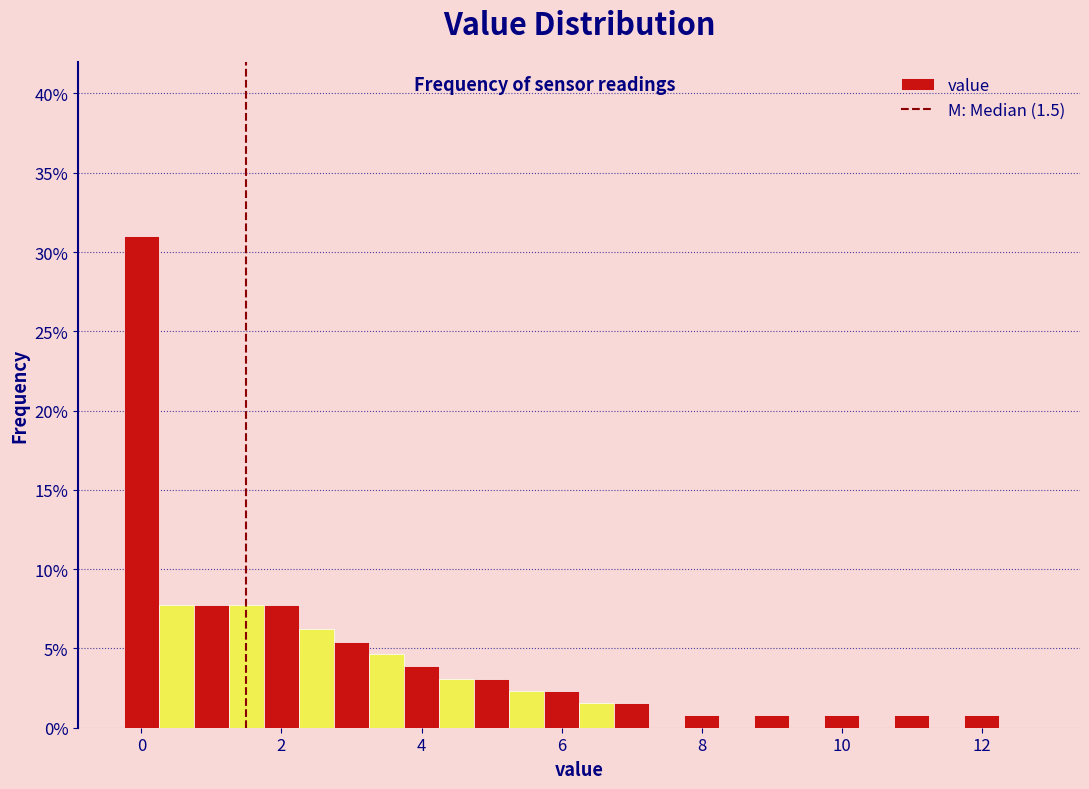

Around what value on the x-axis is the tallest bar? Give the approximate position of its centre, as read against the axis.

0.0